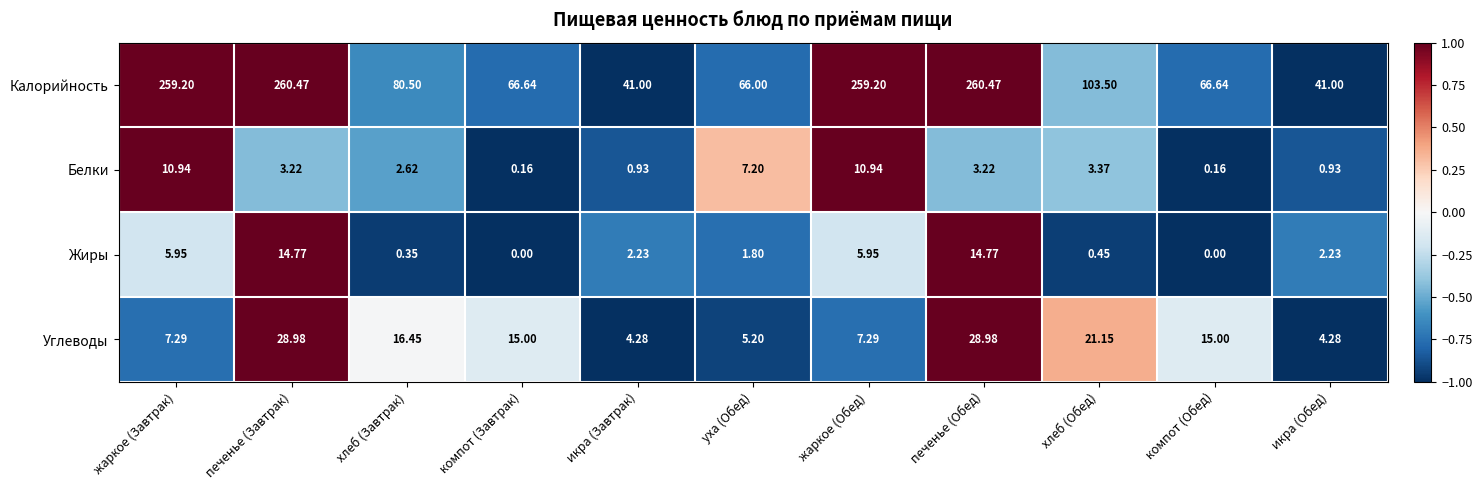

Which series has the largest range (max minus min)?

Калорийность